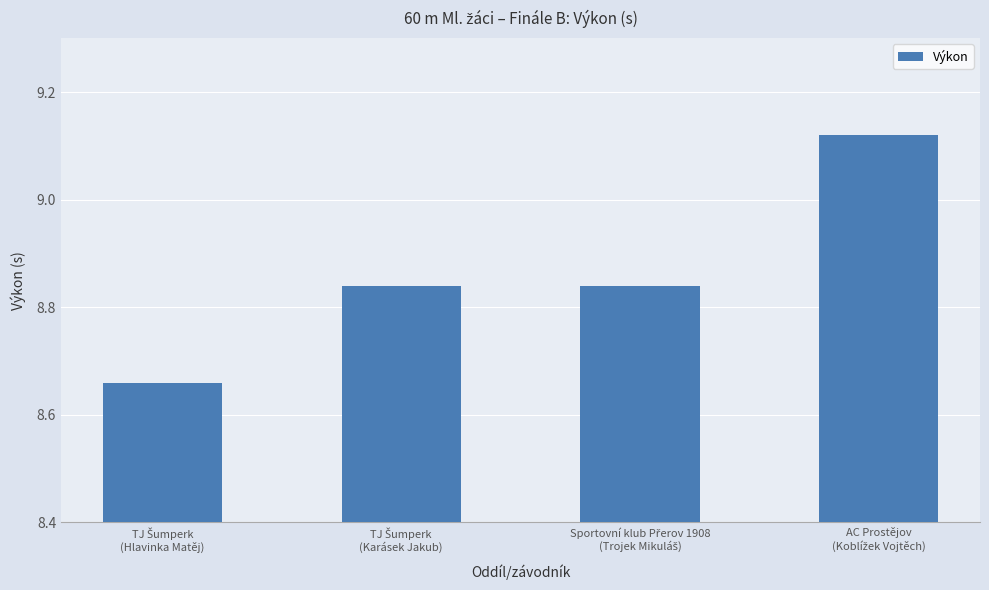

Count the number of categories in the chart.

4